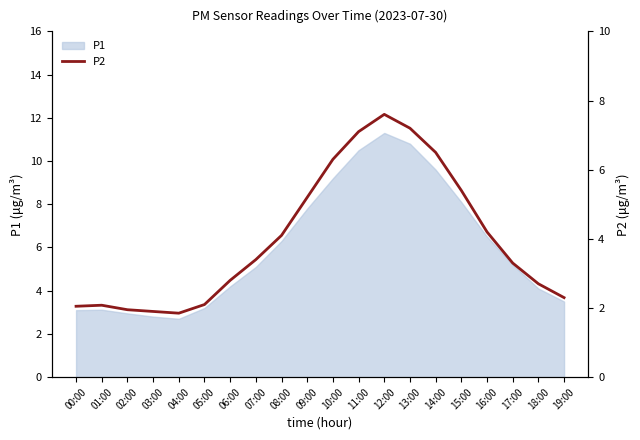

What is the lowest value of the P1 series?

2.7